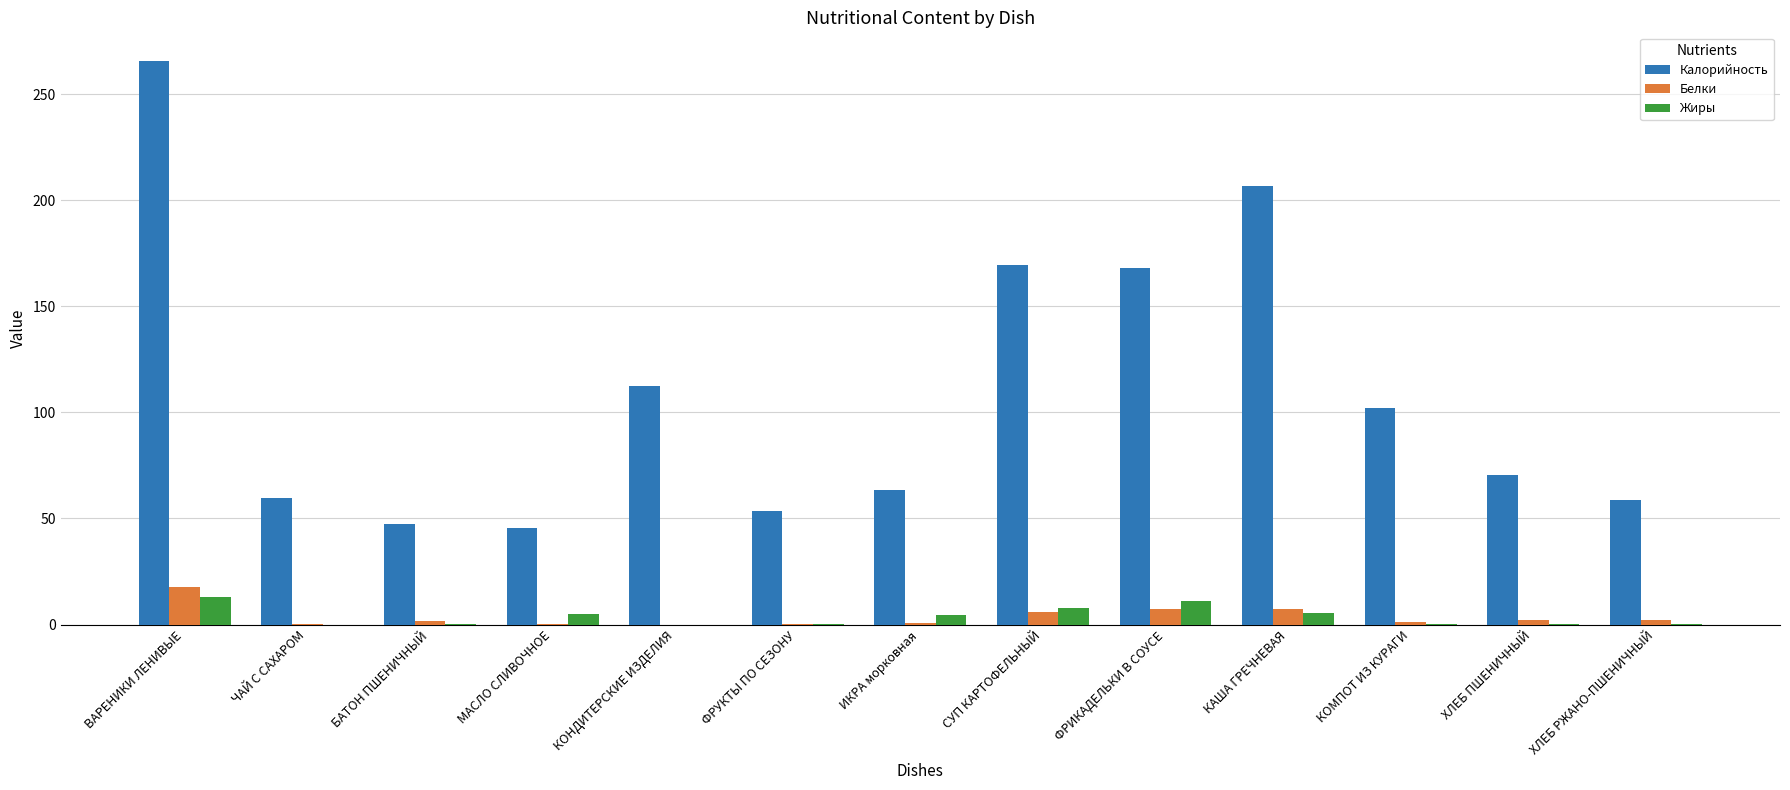

Is the value of Калорийность at КОНДИТЕРСКИЕ ИЗДЕЛИЯ greater than the value of Жиры at КОМПОТ ИЗ КУРАГИ?

Yes